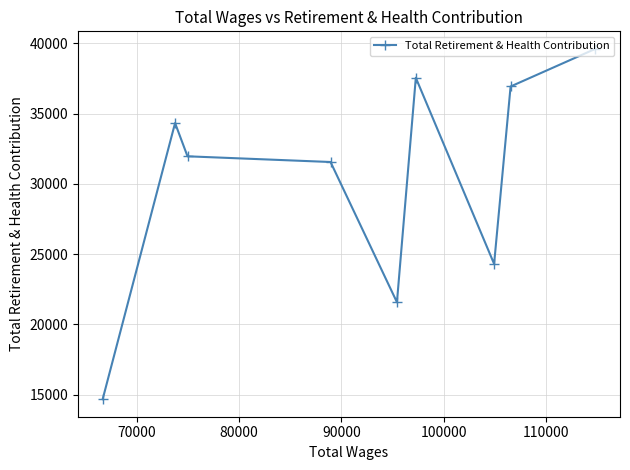

How many points are lower than both their immediate neighbors (excluding endpoints)?

2